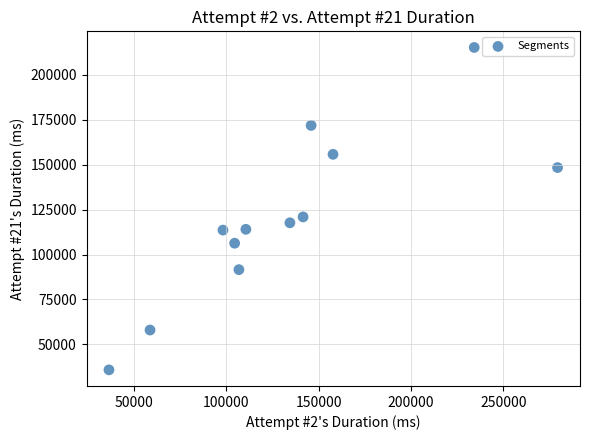

What is the range of Y values (max minus min)?

179363